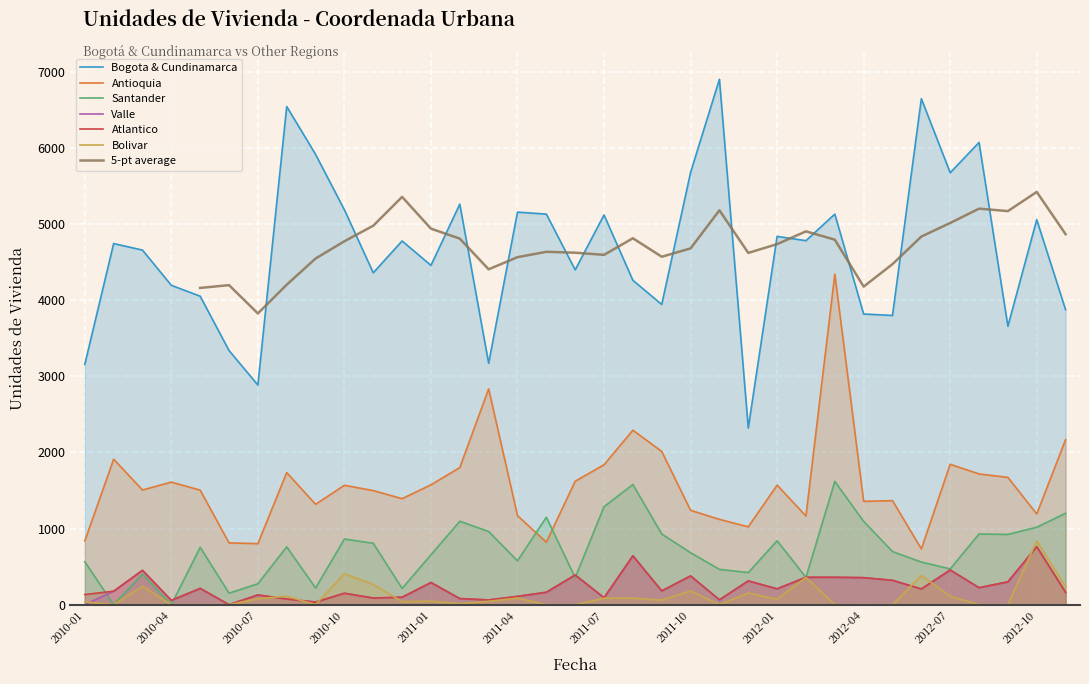

What is the label of the 8th point from the left?

2010-08